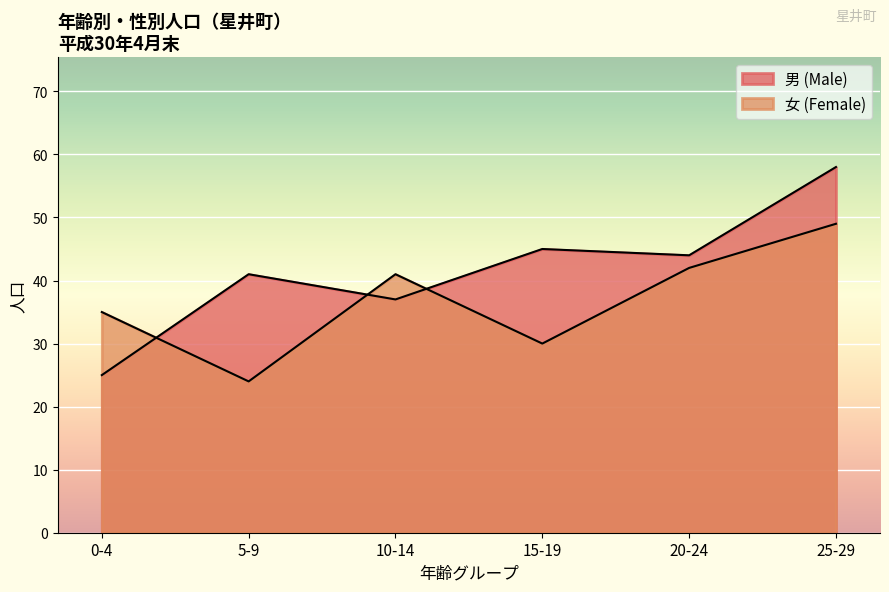

List the series in order of their peak value, highest first.

男 (Male), 女 (Female)